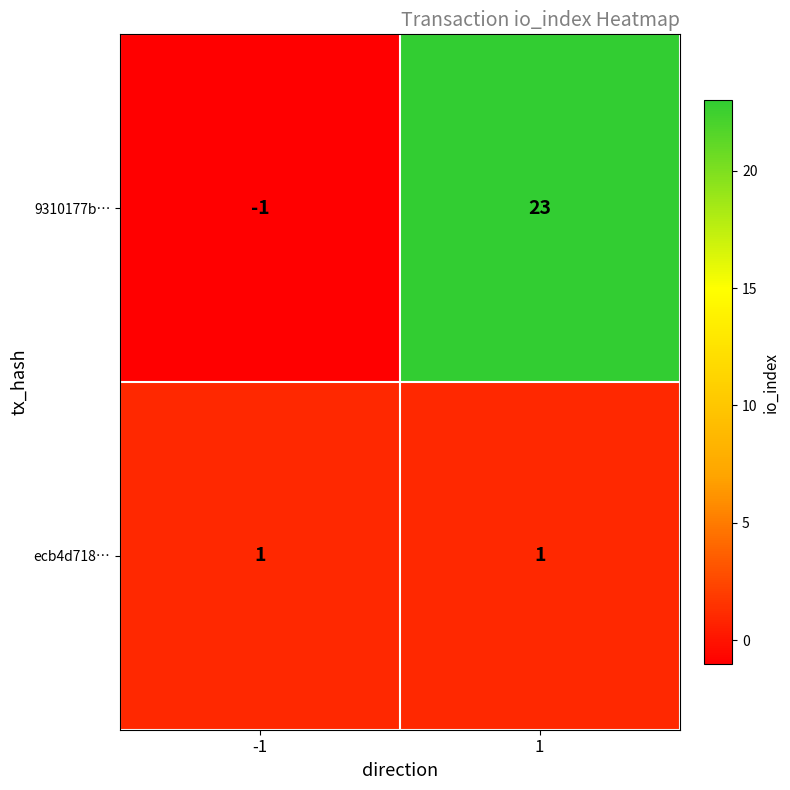

Which series has the largest total across all categories?

9310177b…